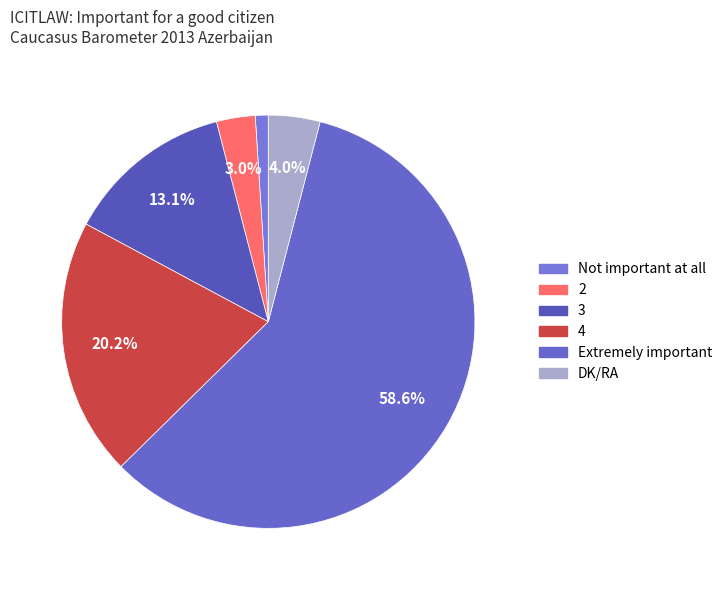

Is the sum of Not important at all and 3 greater than half?

No